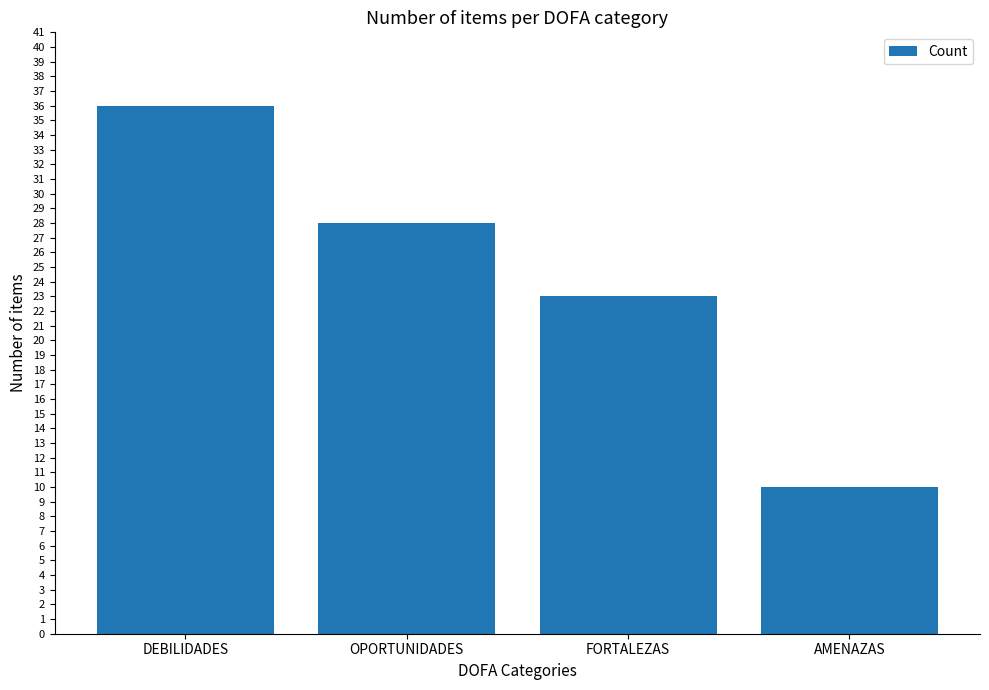

How many data points does each series have?

4